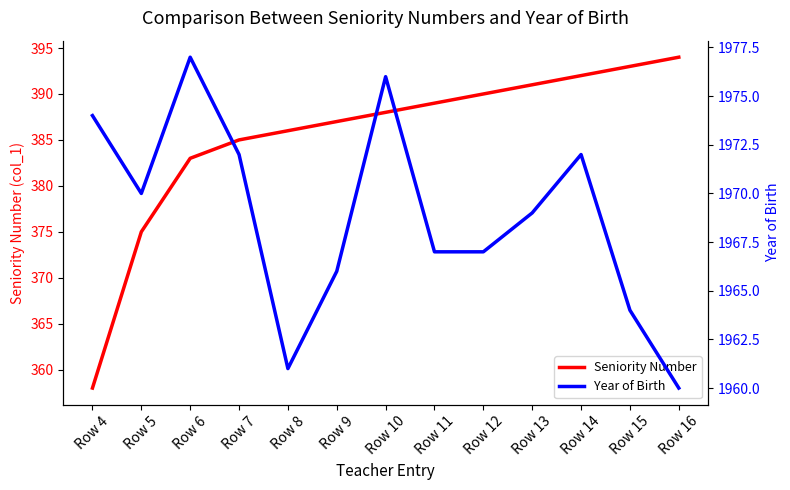

What is the difference between the maximum and second lowest values in the Seniority Number series?

19